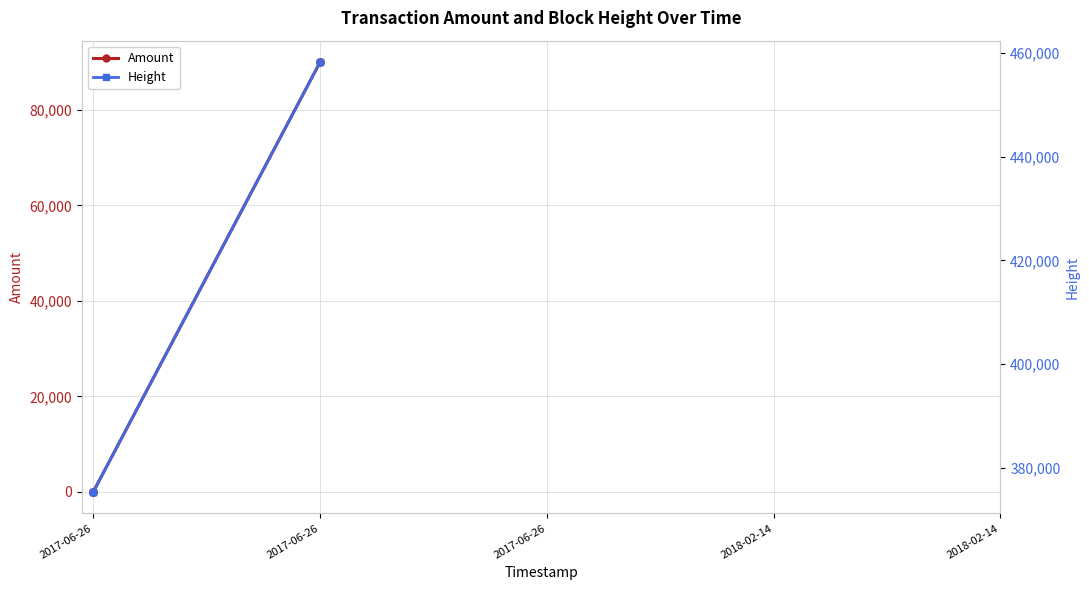

Between 2017-06-26 and 2018-02-14, which is larger?

2018-02-14